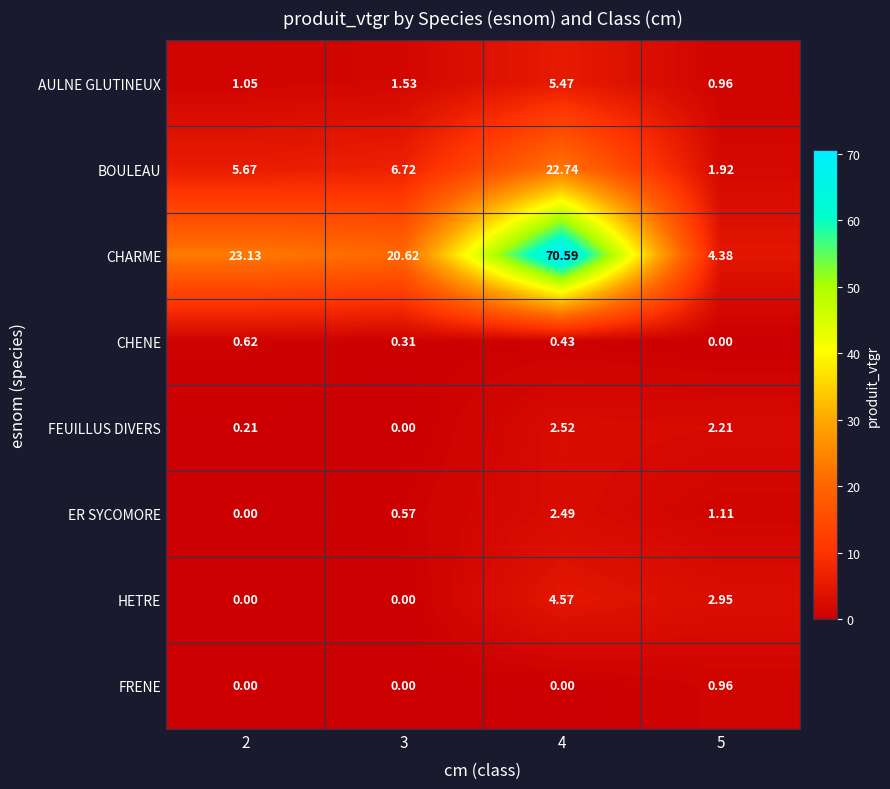

Which series has the largest total across all categories?

CHARME